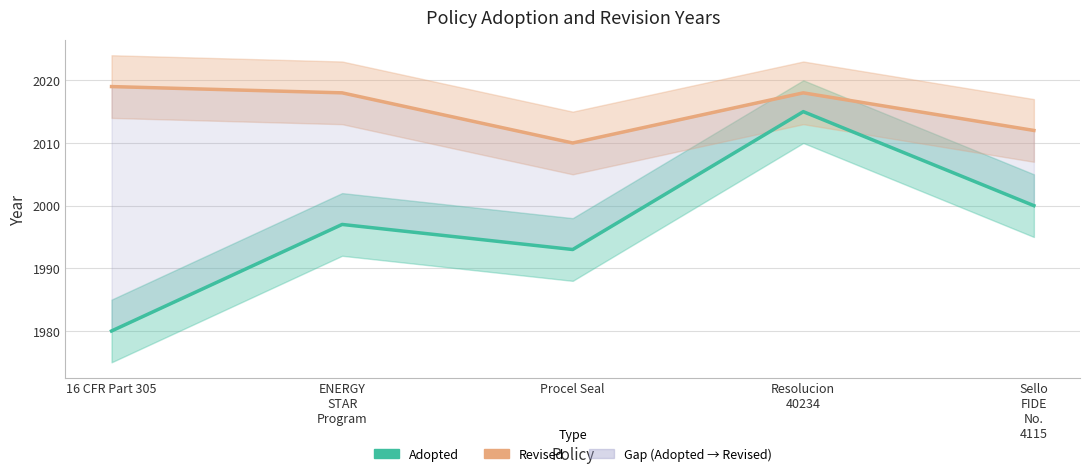

List the labels in order of Revised value, smallest first.

Procel Seal, Sello
FIDE
No.
4115, ENERGY
STAR
Program, Resolucion
40234, 16 CFR Part 305